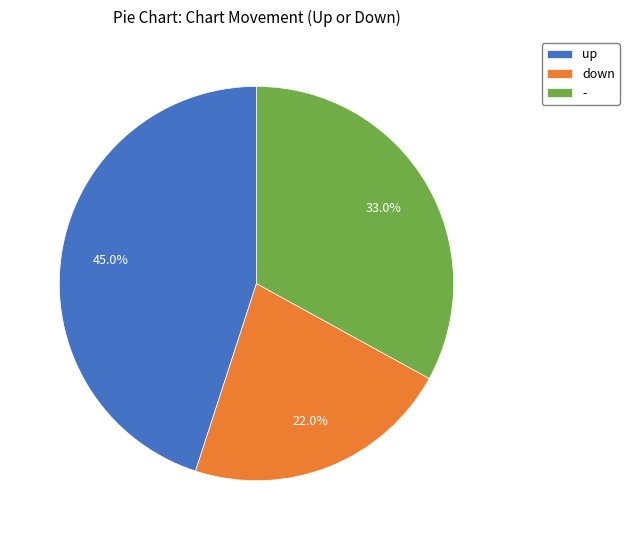

What is the smallest slice in the pie chart?

down